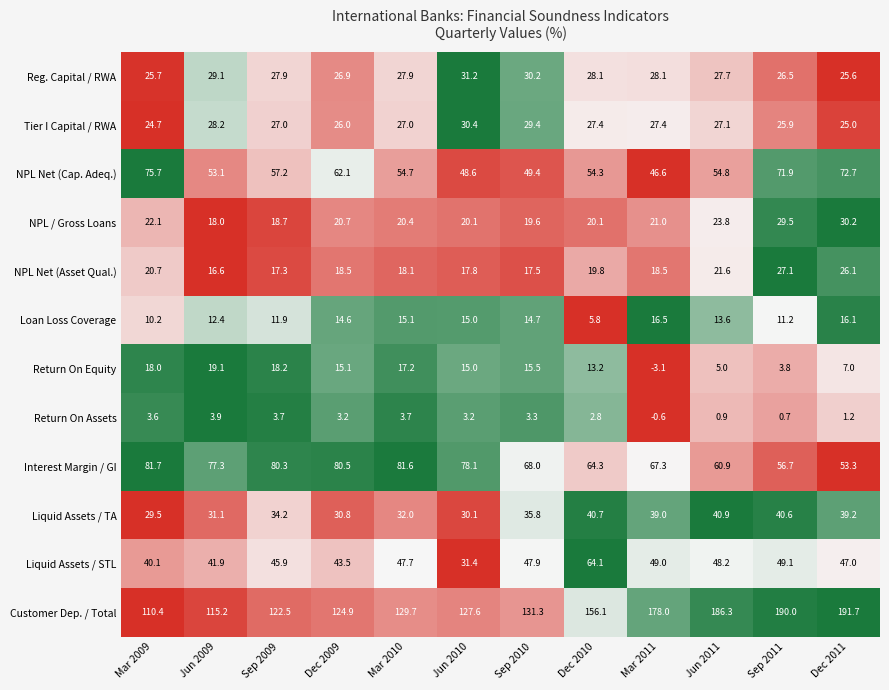

At which category does the chart reach its peak across all series?

Dec 2011